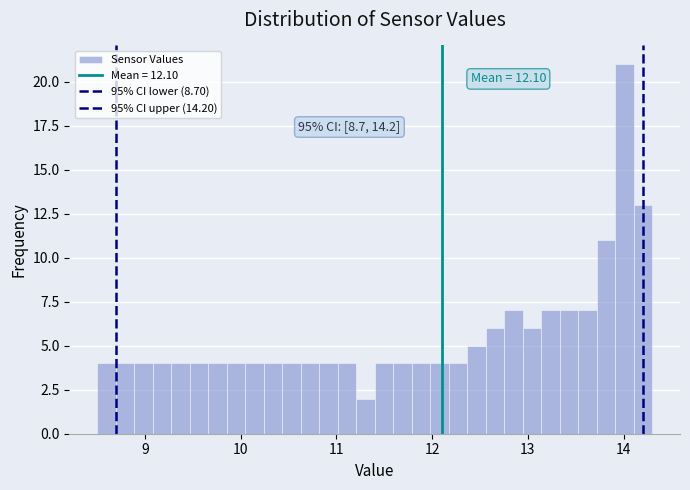

Around what value on the x-axis is the tallest bar? Give the approximate position of its centre, as read against the axis.

14.0